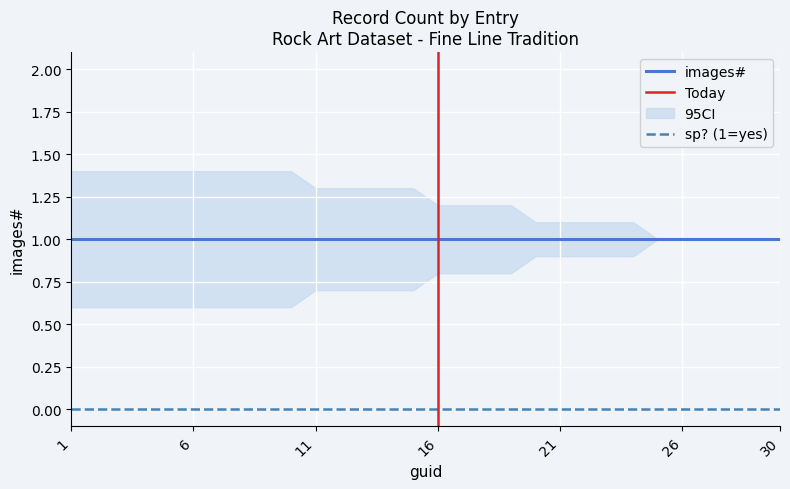

What is the maximum value shown in the chart?

1